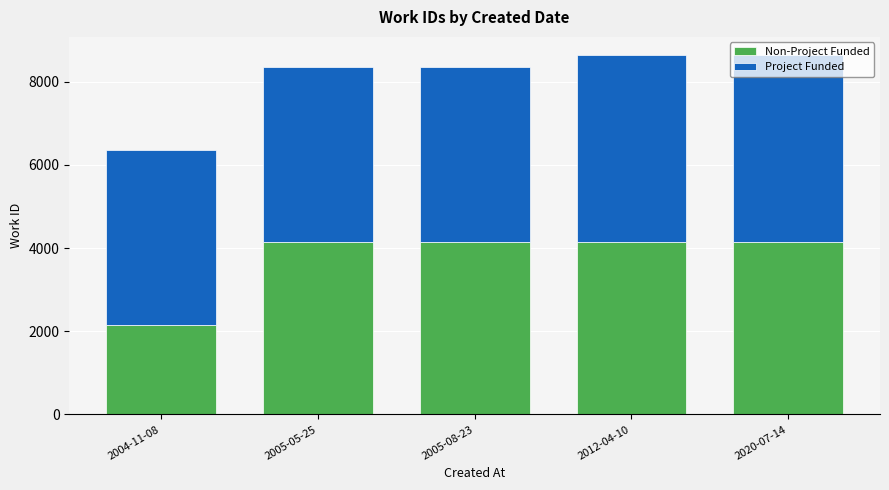

What is the total value across all series at 2005-08-23?

8355